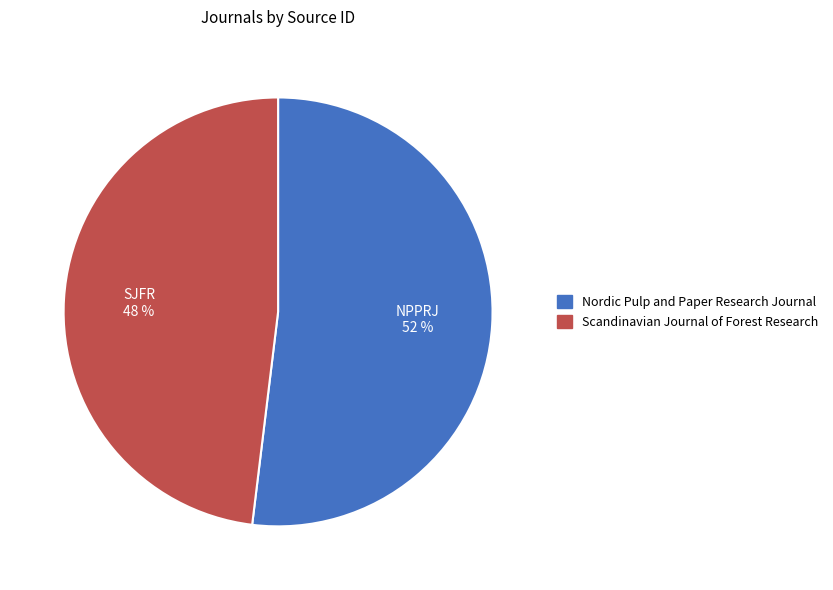

True or false: Scandinavian Journal of Forest Research accounts for 48% of the total.

True